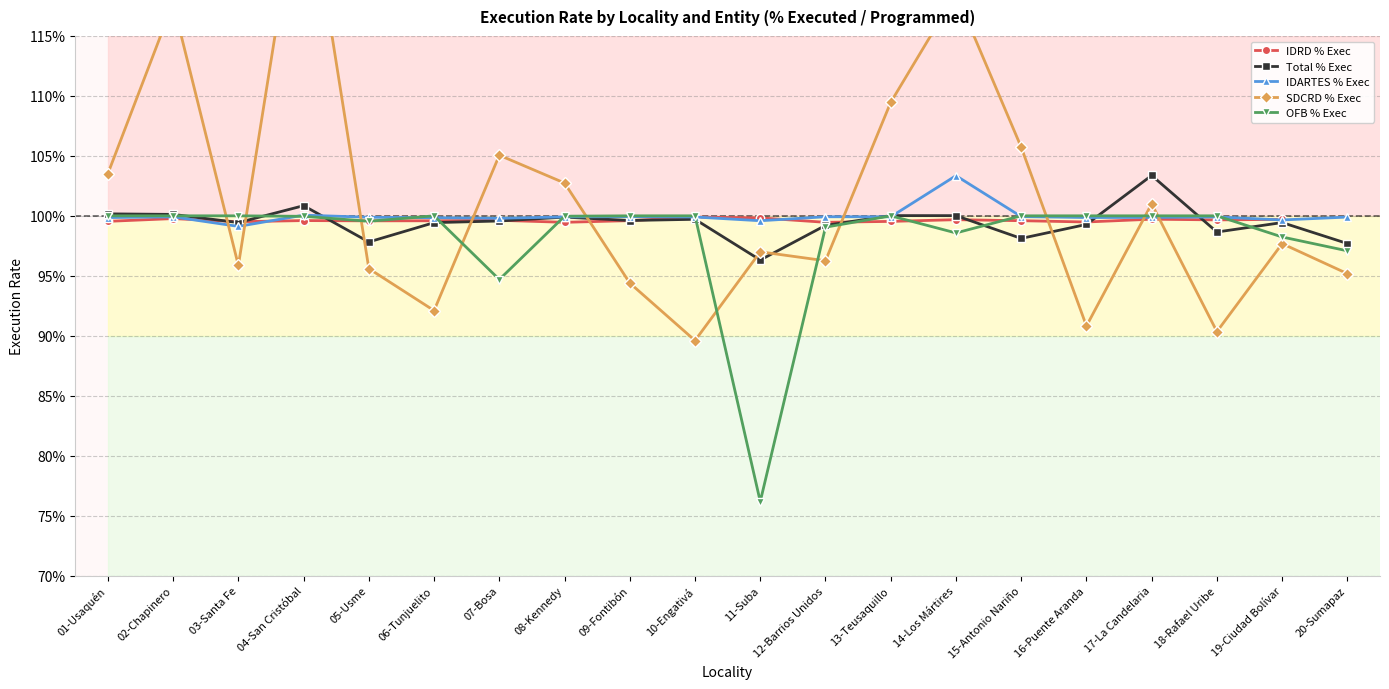

Is it true that Total % Exec equals 1.4 at 03-Santa Fe?

False